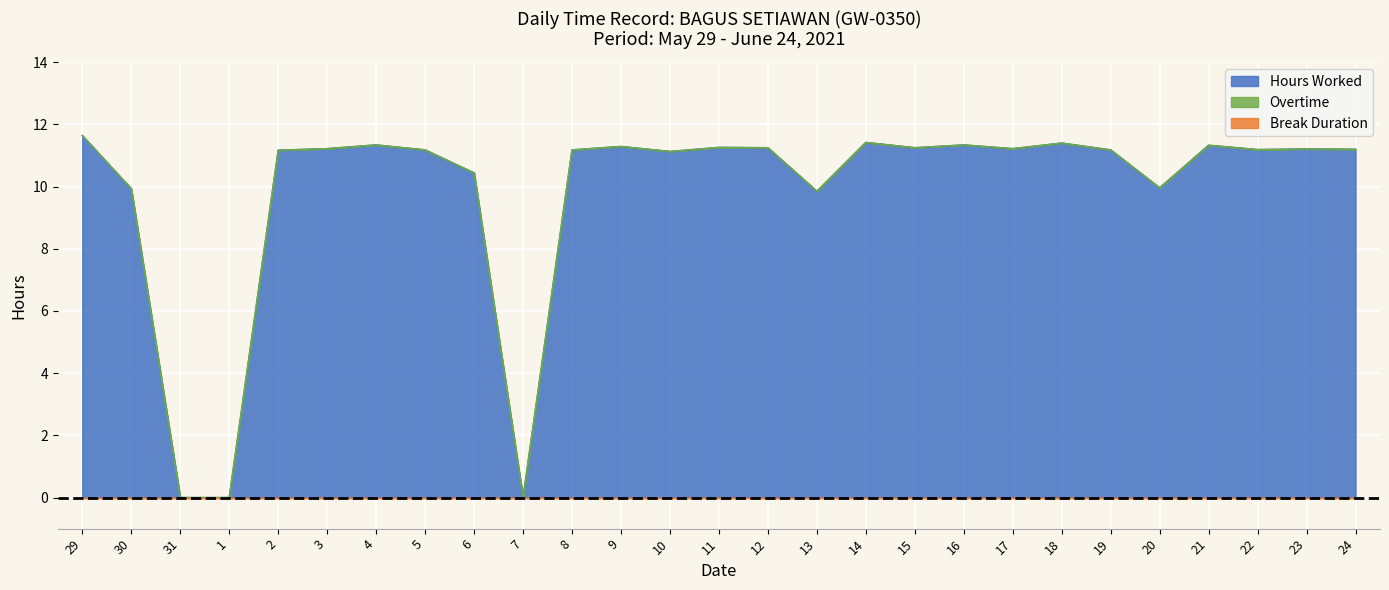

What is the label of the 6th point from the left?

3